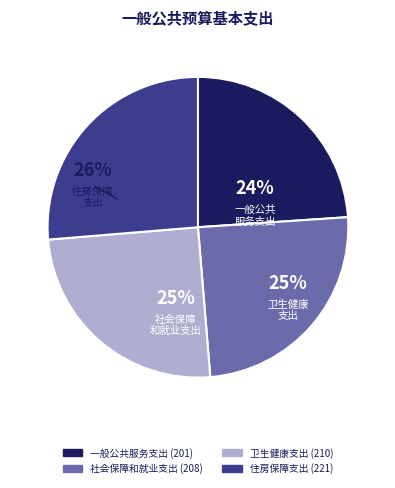

Is the sum of 卫生健康支出 (210) and 一般公共服务支出 (201) greater than half?

No